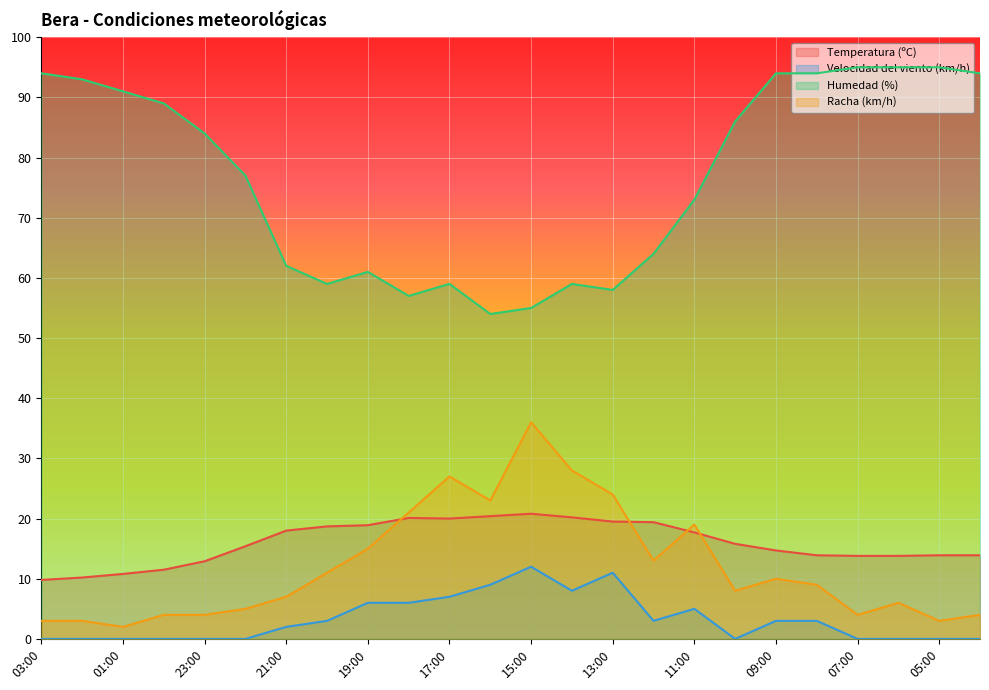

Which series has the largest total across all categories?

Humedad (%)